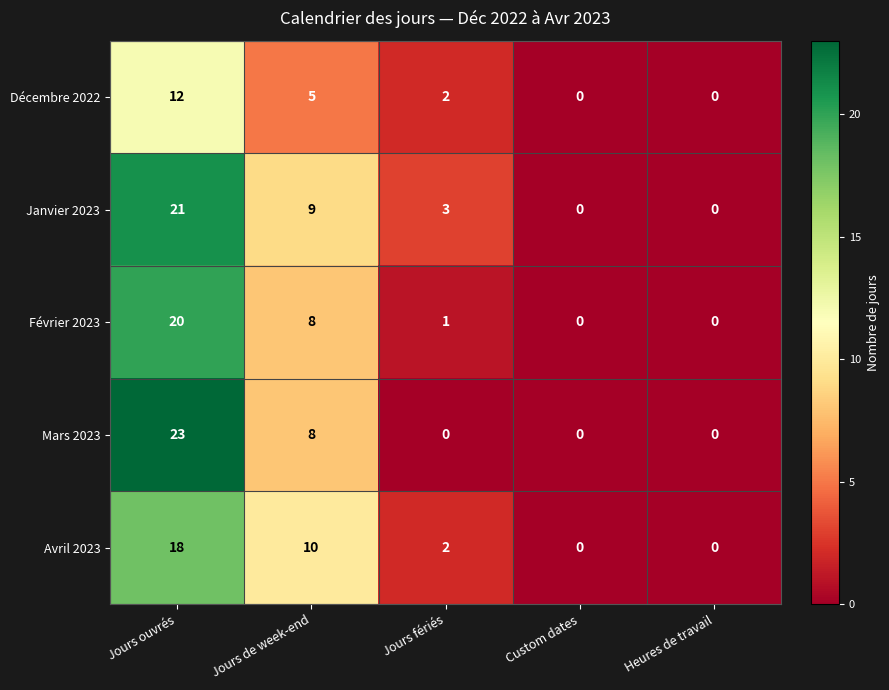

Reading right to left, list all the values displayed in this chart.

Décembre 2022: Heures de travail=0	Custom dates=0	Jours fériés=2	Jours de week-end=5	Jours ouvrés=12
Janvier 2023: Heures de travail=0	Custom dates=0	Jours fériés=3	Jours de week-end=9	Jours ouvrés=21
Février 2023: Heures de travail=0	Custom dates=0	Jours fériés=1	Jours de week-end=8	Jours ouvrés=20
Mars 2023: Heures de travail=0	Custom dates=0	Jours fériés=0	Jours de week-end=8	Jours ouvrés=23
Avril 2023: Heures de travail=0	Custom dates=0	Jours fériés=2	Jours de week-end=10	Jours ouvrés=18